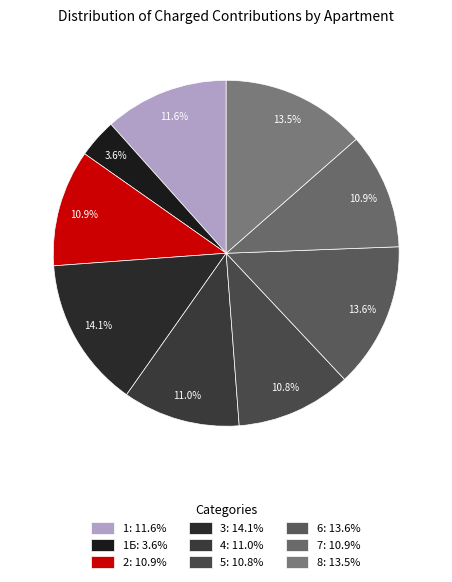

How many slices are in this pie chart?

9